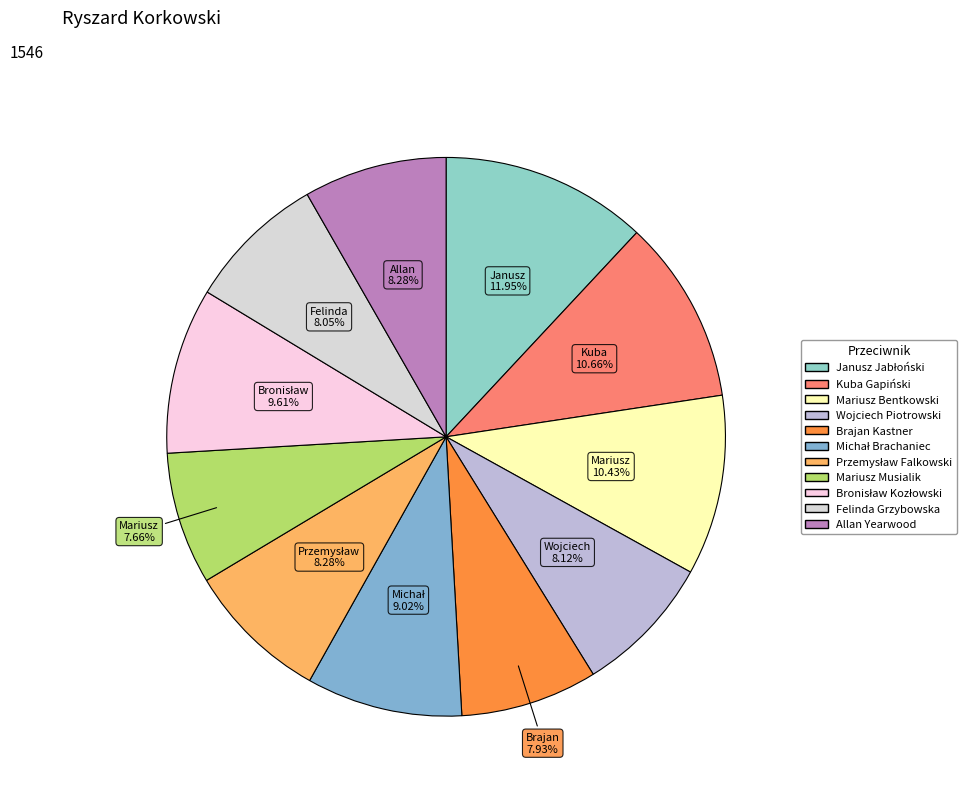

Rank the categories by value from lowest to highest.

Mariusz Musialik, Brajan Kastner, Felinda Grzybowska, Wojciech Piotrowski, Przemysław Falkowski, Allan Yearwood, Michał Brachaniec, Bronisław Kozłowski, Mariusz Bentkowski, Kuba Gapiński, Janusz Jabłoński